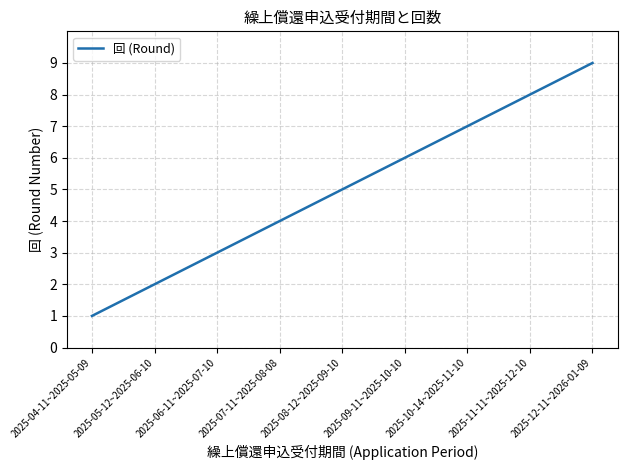

How many distinct data groups are displayed?

1